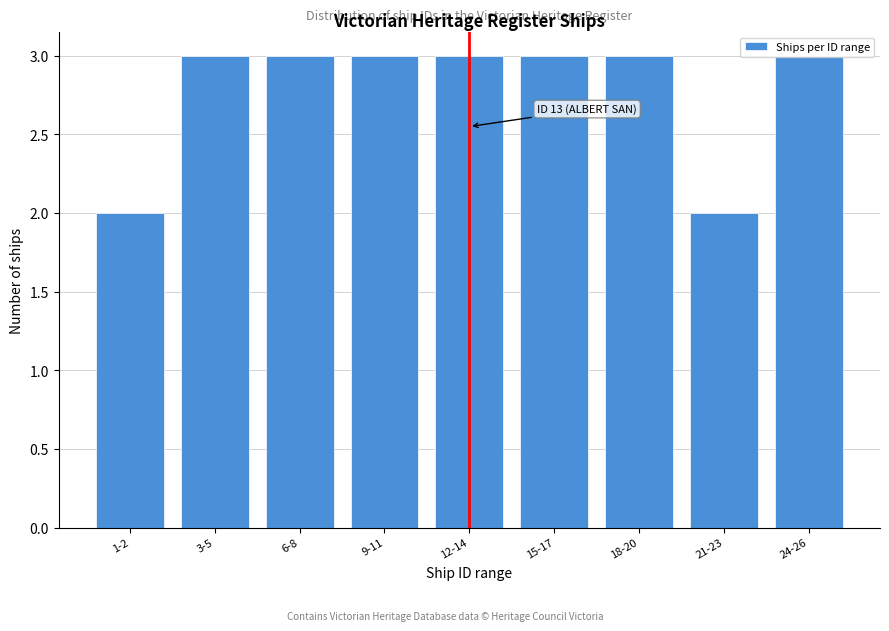

What is the sum of the values at 24-26 and 18-20?

6